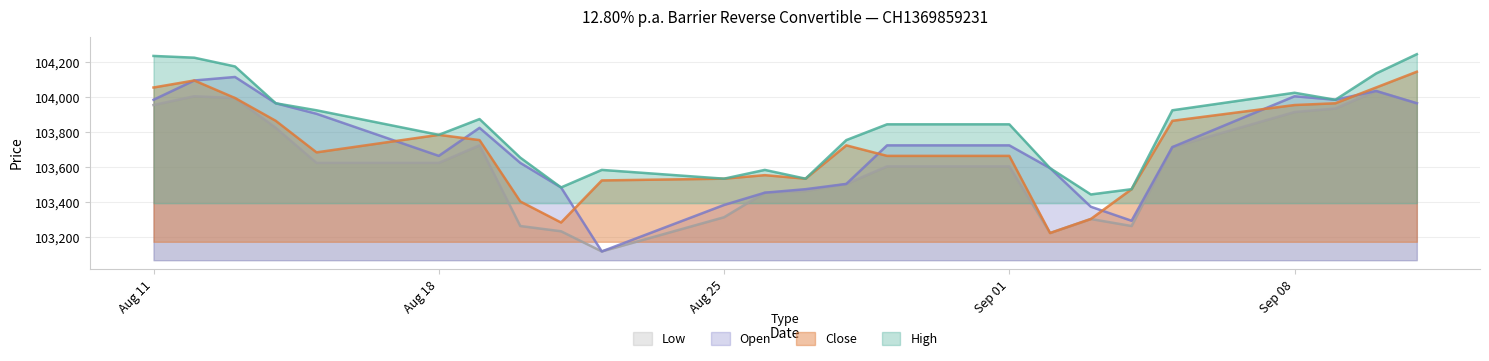

Count the number of data series in this chart.

4